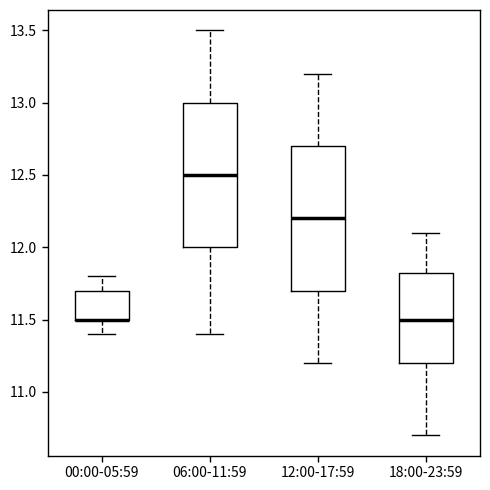

Reading left to right, transcribe this box plot: for each box, give where its median line is, the range the box spans, and where its two whiskers end, as read against the y-axis. The values are not printed on the chart, so give them approximately, as read against the axis.

00:00-05:59: median 11.50 (drawn on the box's lower edge), box 11.50 to 11.70, whiskers 11.40 to 11.80
06:00-11:59: median 12.50, box 12.00 to 13.00, whiskers 11.40 to 13.50
12:00-17:59: median 12.20, box 11.70 to 12.70, whiskers 11.20 to 13.20
18:00-23:59: median 11.50, box 11.20 to 11.85, whiskers 10.70 to 12.10